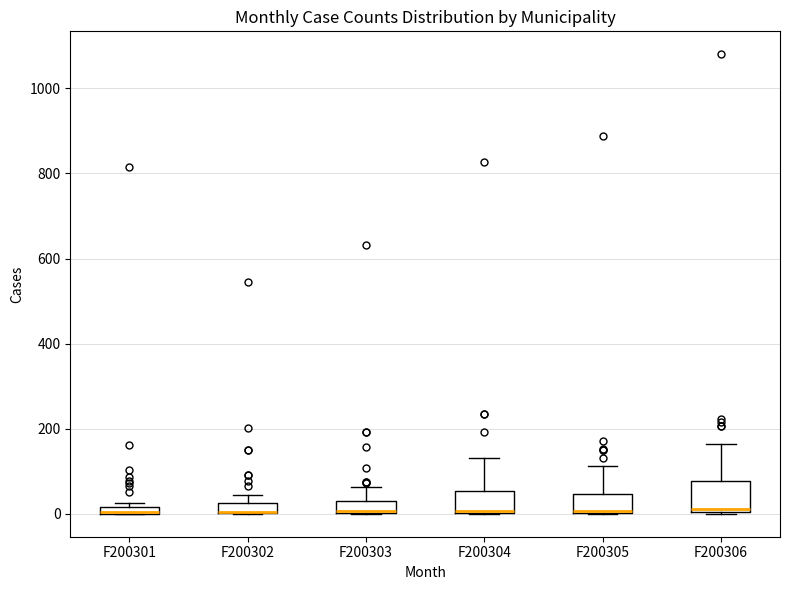

Which box is the tallest, from its lower edge to its upper edge?

F200306